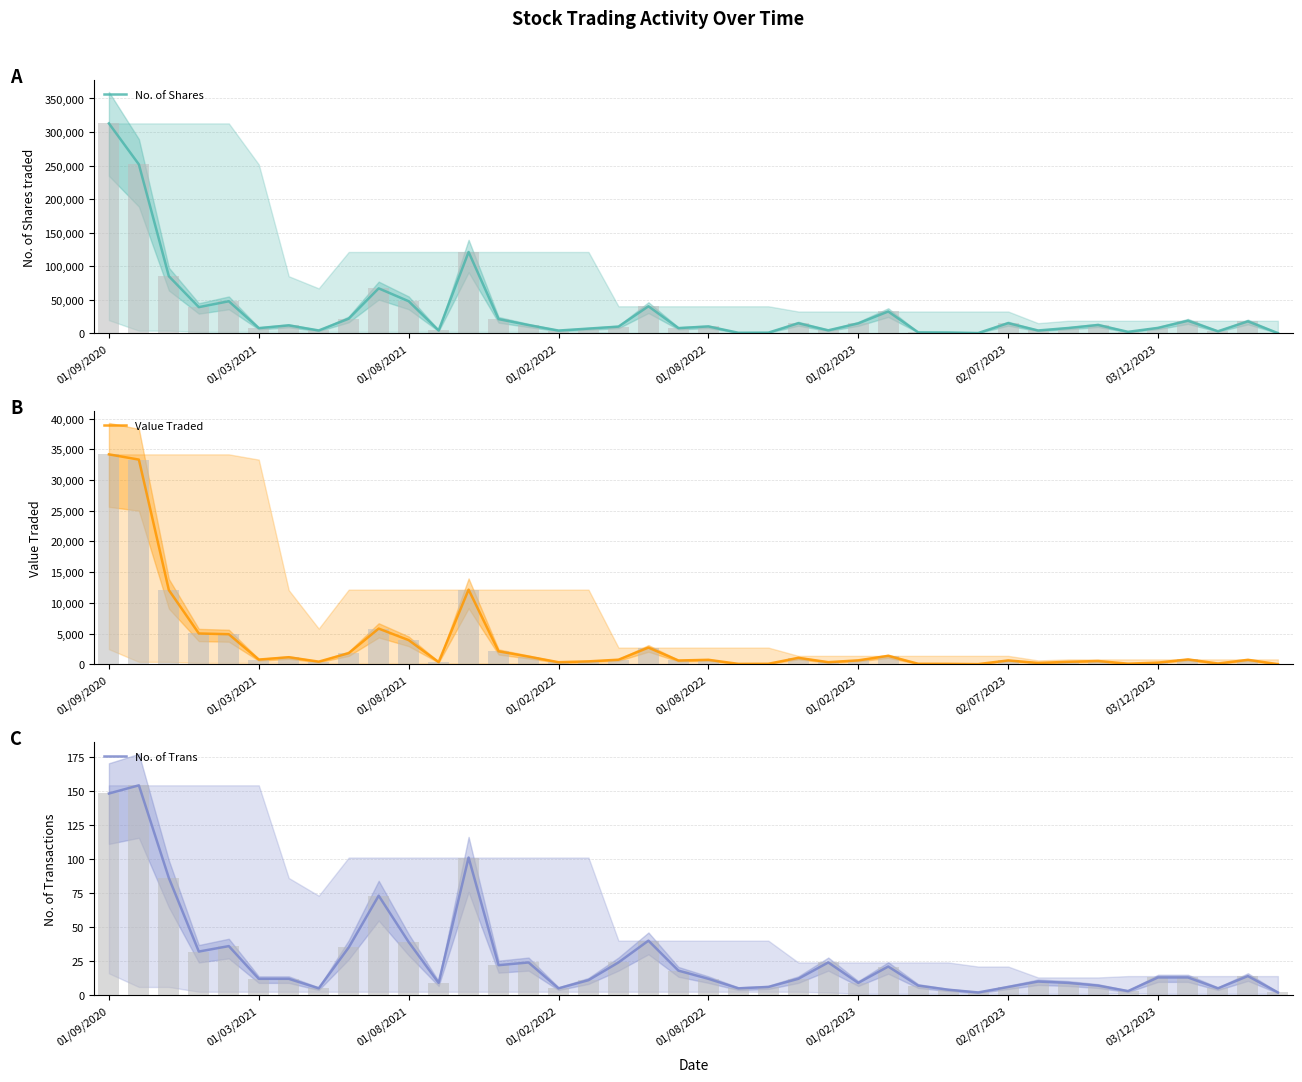

What is the approximate value of No. of Shares at 03/12/2023?

7969